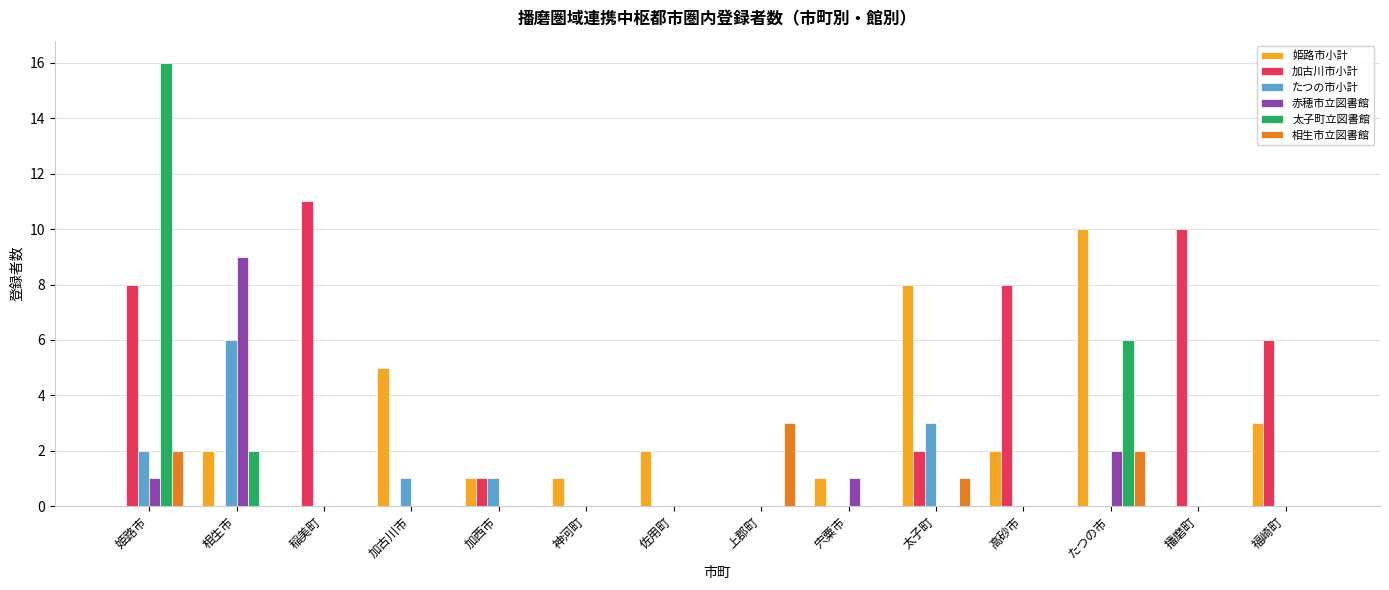

Reading left to right, transcribe all the data shown in this chart.

姫路市小計: 0	2	0	5	1	1	2	0	1	8	2	10	0	3
加古川市小計: 8	0	11	0	1	0	0	0	0	2	8	0	10	6
たつの市小計: 2	6	0	1	1	0	0	0	0	3	0	0	0	0
赤穂市立図書館: 1	9	0	0	0	0	0	0	1	0	0	2	0	0
太子町立図書館: 16	2	0	0	0	0	0	0	0	0	0	6	0	0
相生市立図書館: 2	0	0	0	0	0	0	3	0	1	0	2	0	0